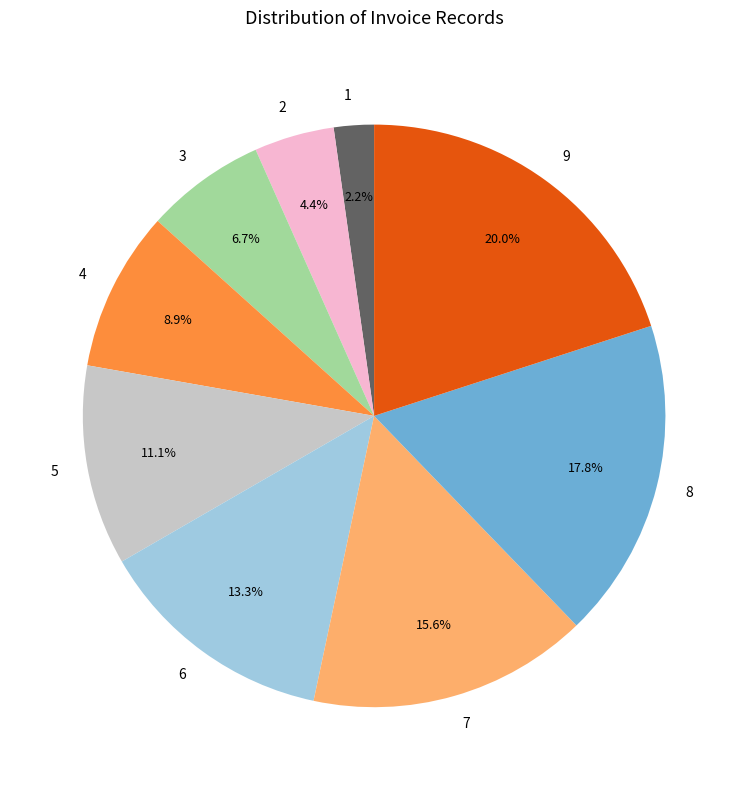

To the nearest percent, what is the combined percentage of 4 and 2?

13%